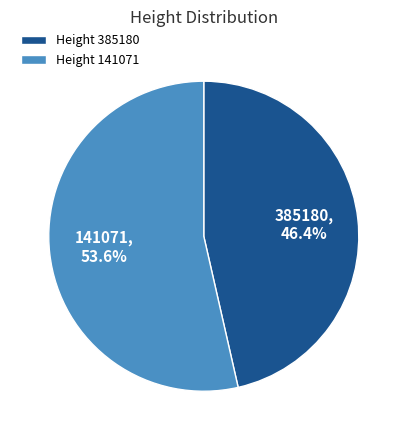

Rank the categories by value from highest to lowest.

Height 141071, Height 385180